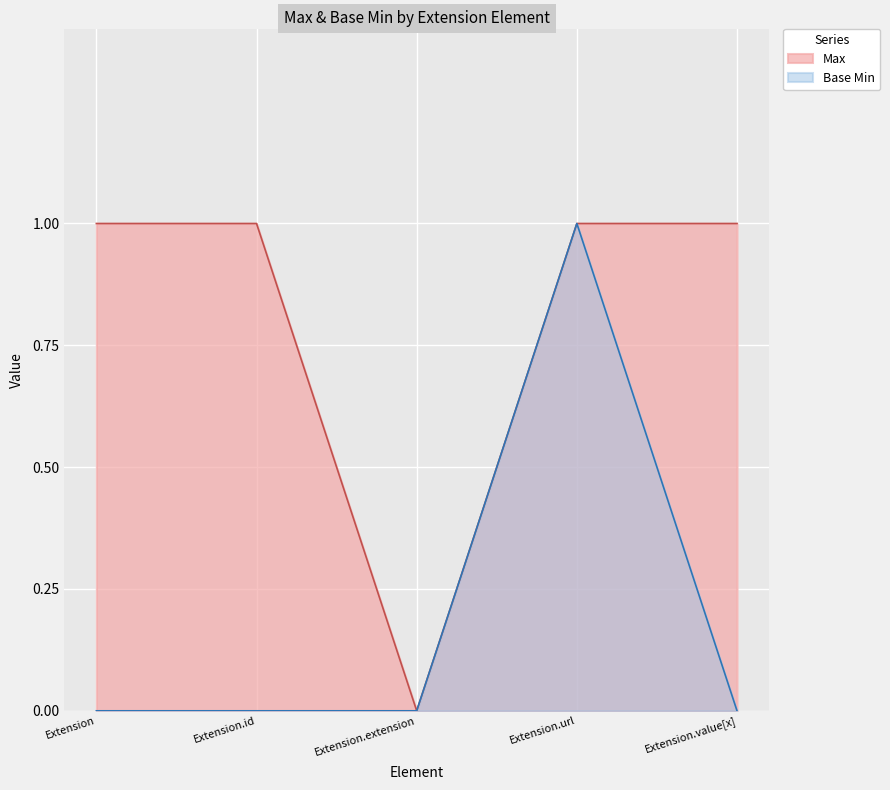

Rank the series by their average value, from lowest to highest.

Base Min, Max